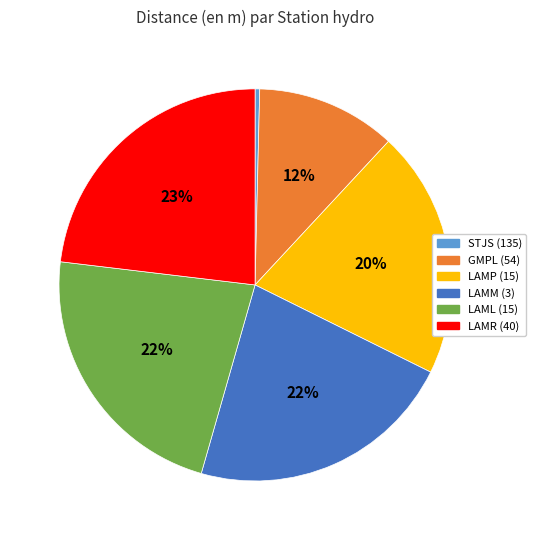

What is the smallest slice in the pie chart?

STJS (135)